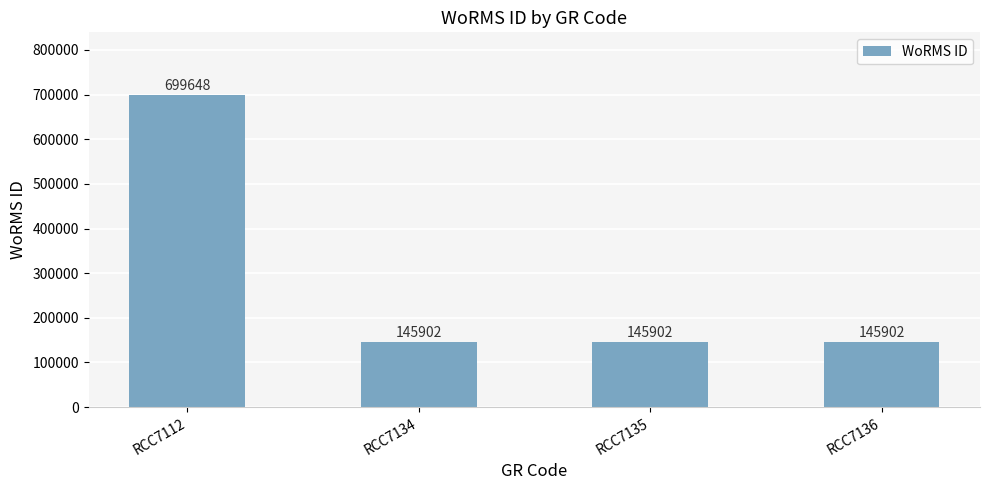

Reading right to left, extract all data points from this chart.

145902	145902	145902	699648